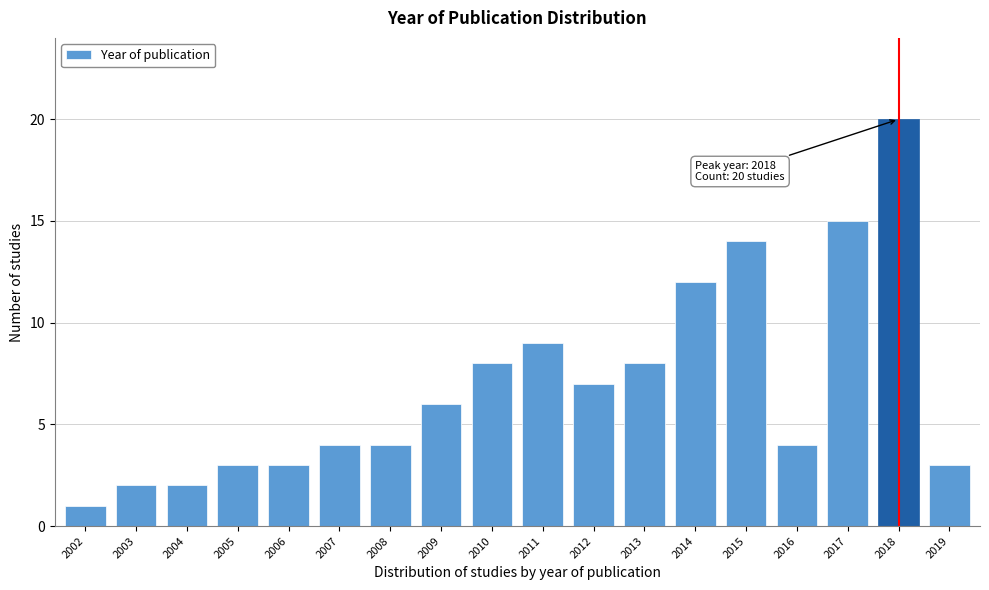

Reading left to right, list all the values displayed in this chart.

2002=1	2003=2	2004=2	2005=3	2006=3	2007=4	2008=4	2009=6	2010=8	2011=9	2012=7	2013=8	2014=12	2015=14	2016=4	2017=15	2018=20	2019=3